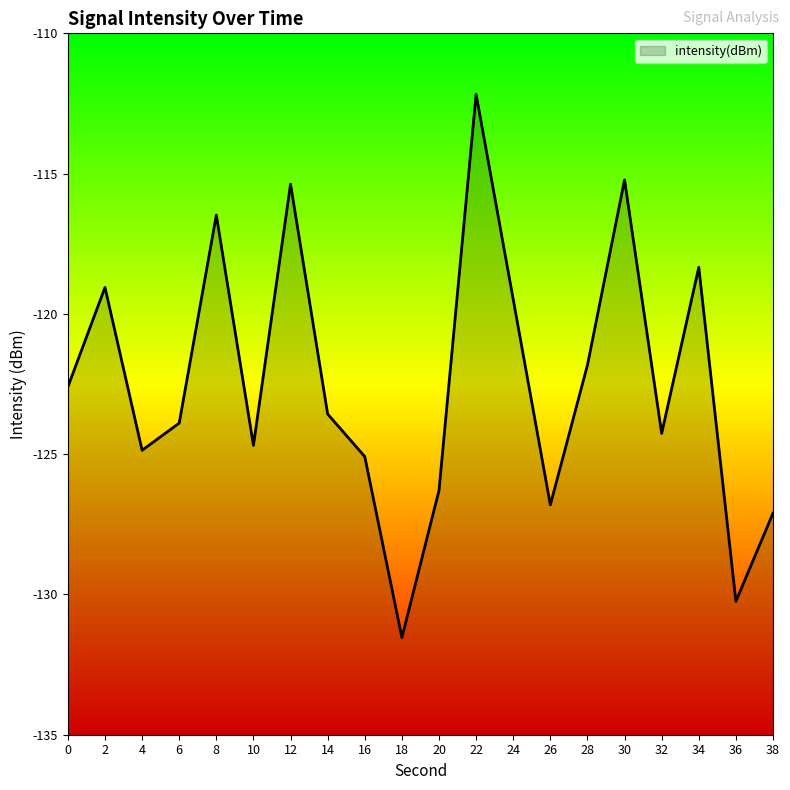

What is the smallest value displayed?

-131.5